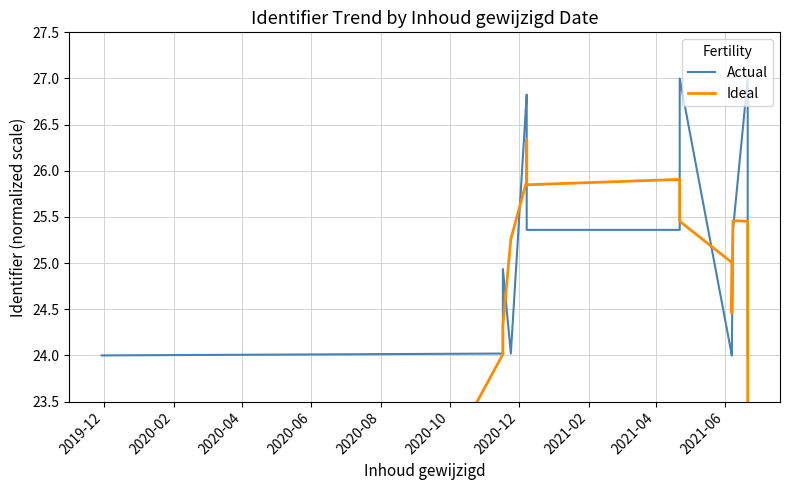

Which series has the largest total across all categories?

Actual